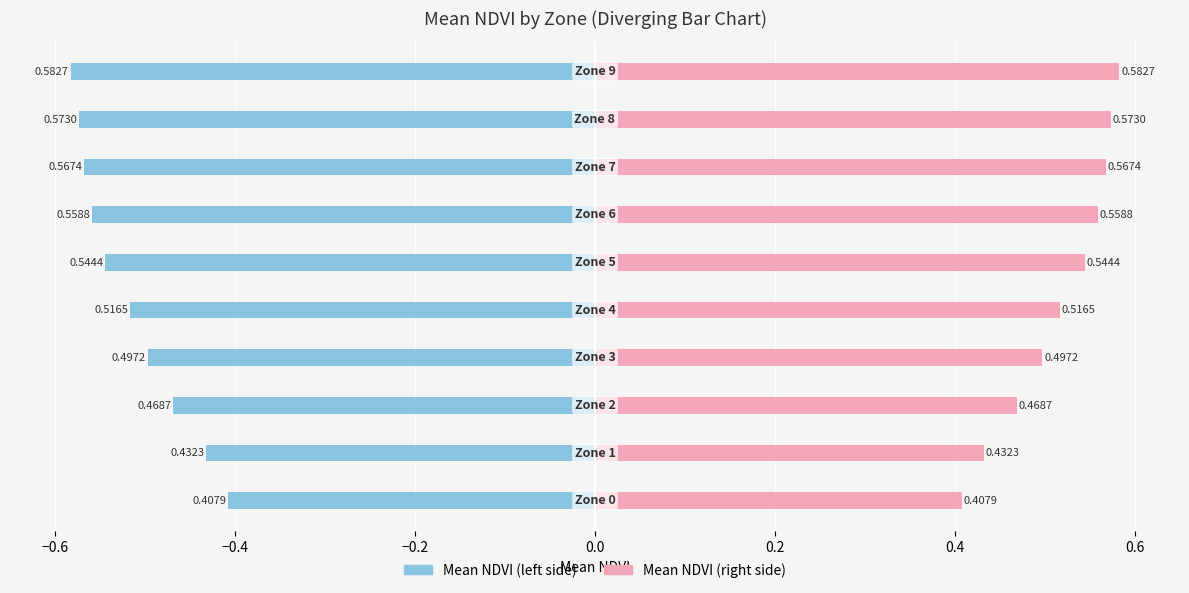

Does the chart contain stacked bars?

No